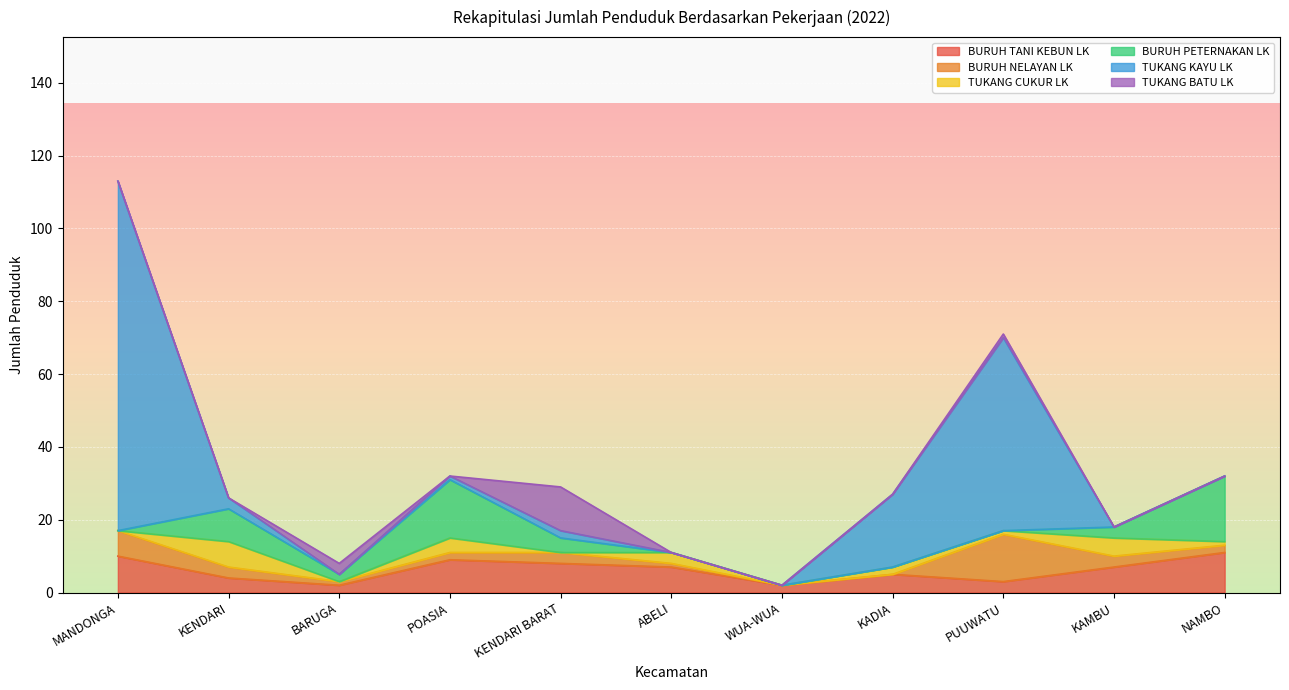

How many TUKANG CUKUR LK values are between 0 and 4?

9